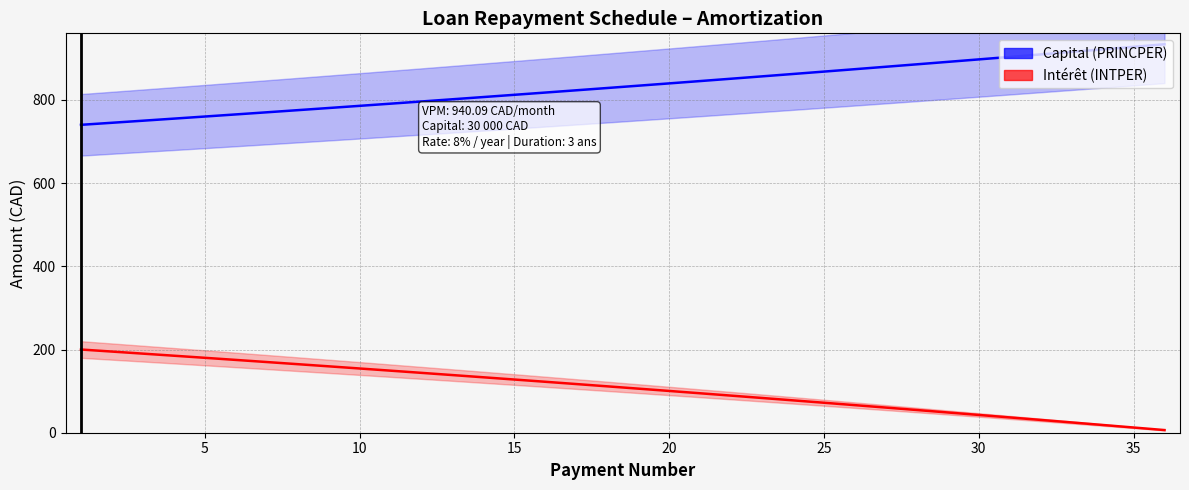

Is the value of Intérêt (INTPER) at 15 greater than the value of Capital (PRINCPER) at 20?

No